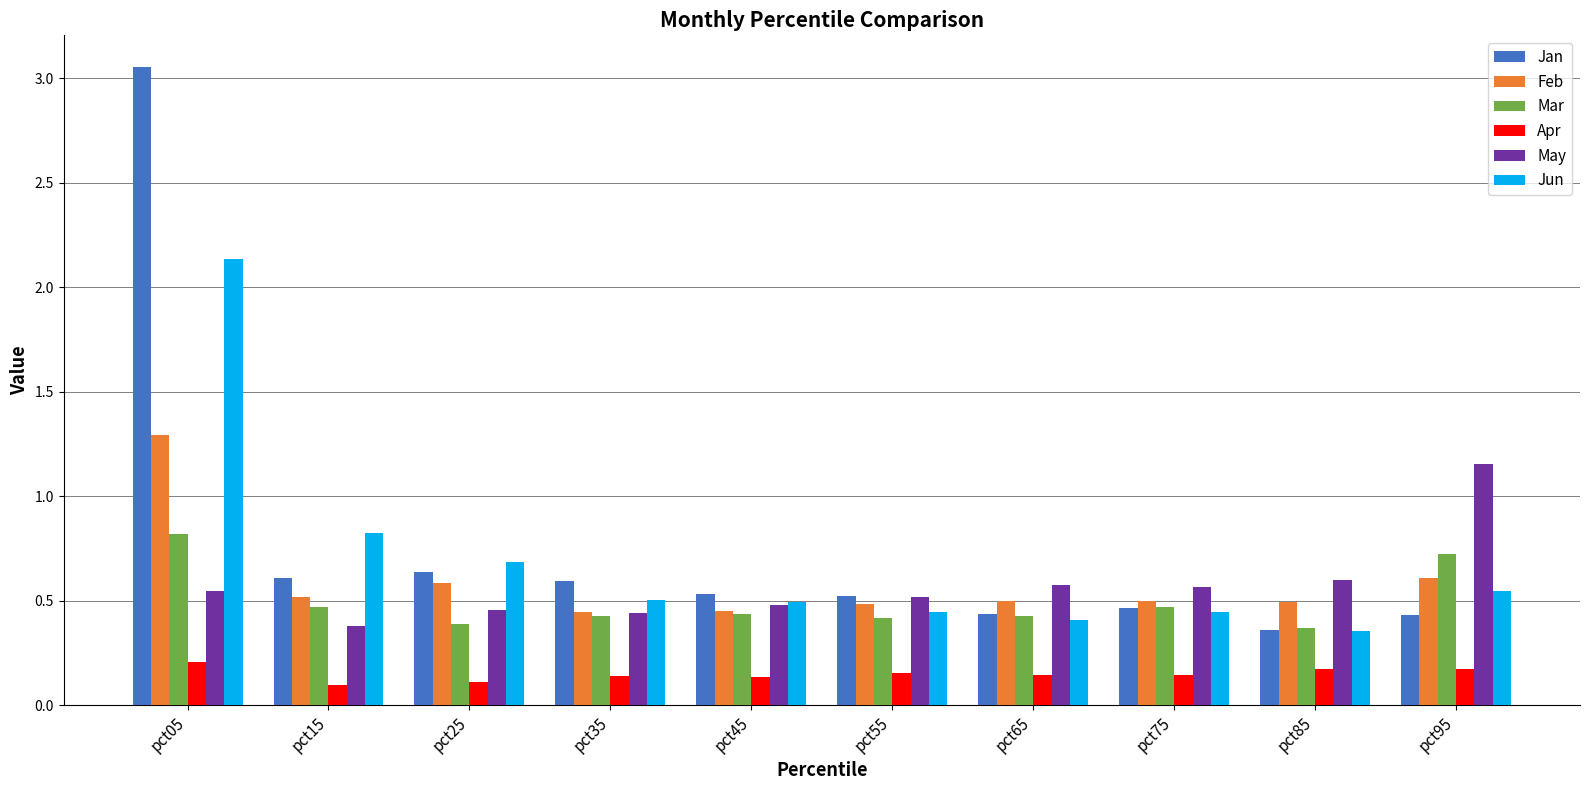

How many Apr values are between 0 and 1?

10